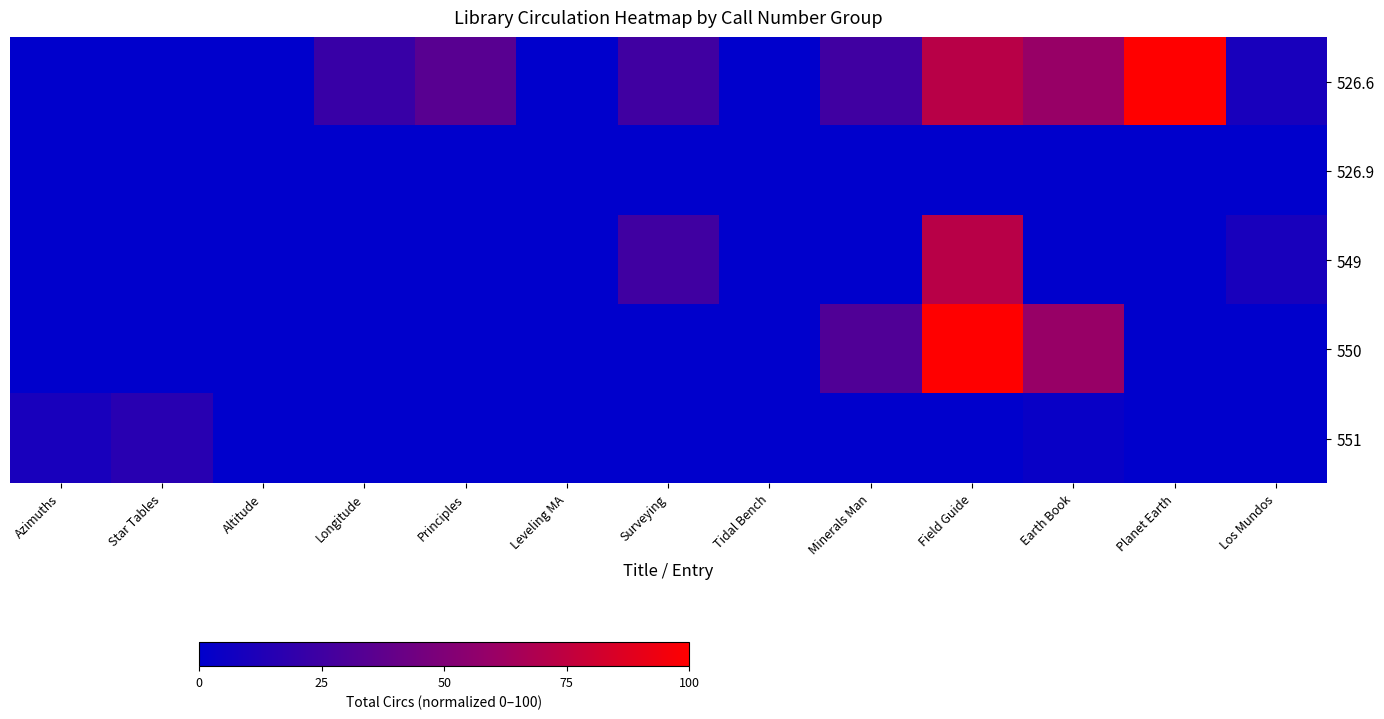

Which label corresponds to the smallest value in the chart?

Azimuths